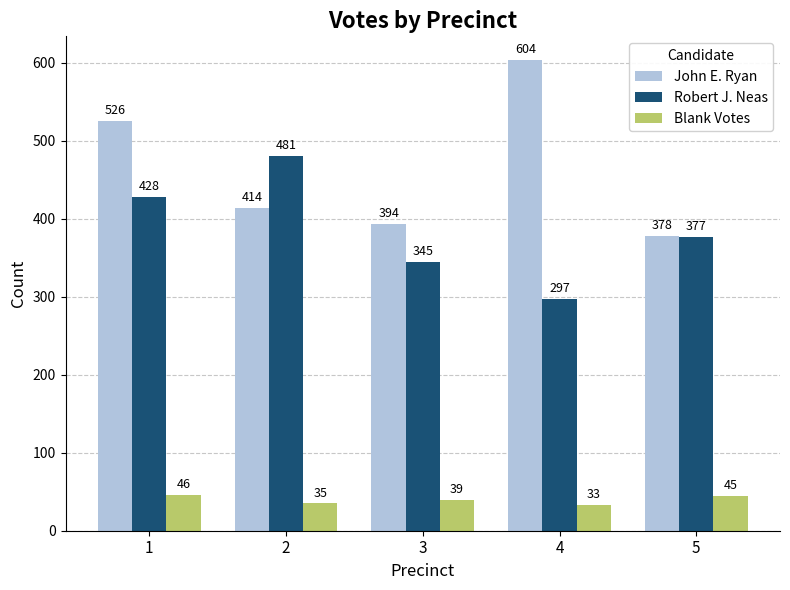

What is the minimum value for Robert J. Neas?

297